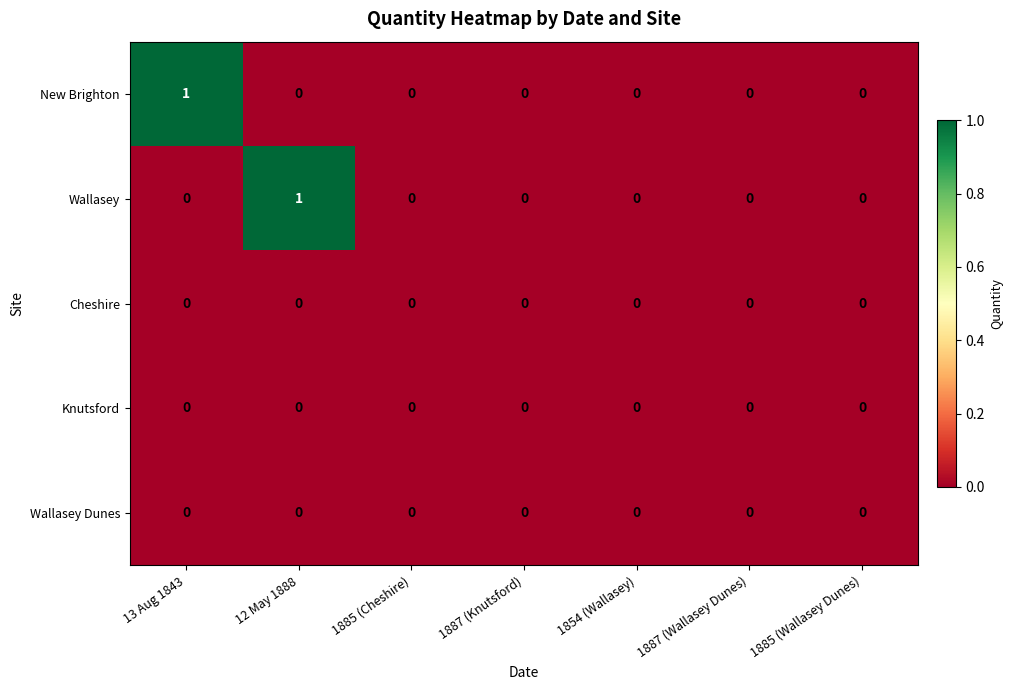

How many Wallasey values are between 0 and 1?

7